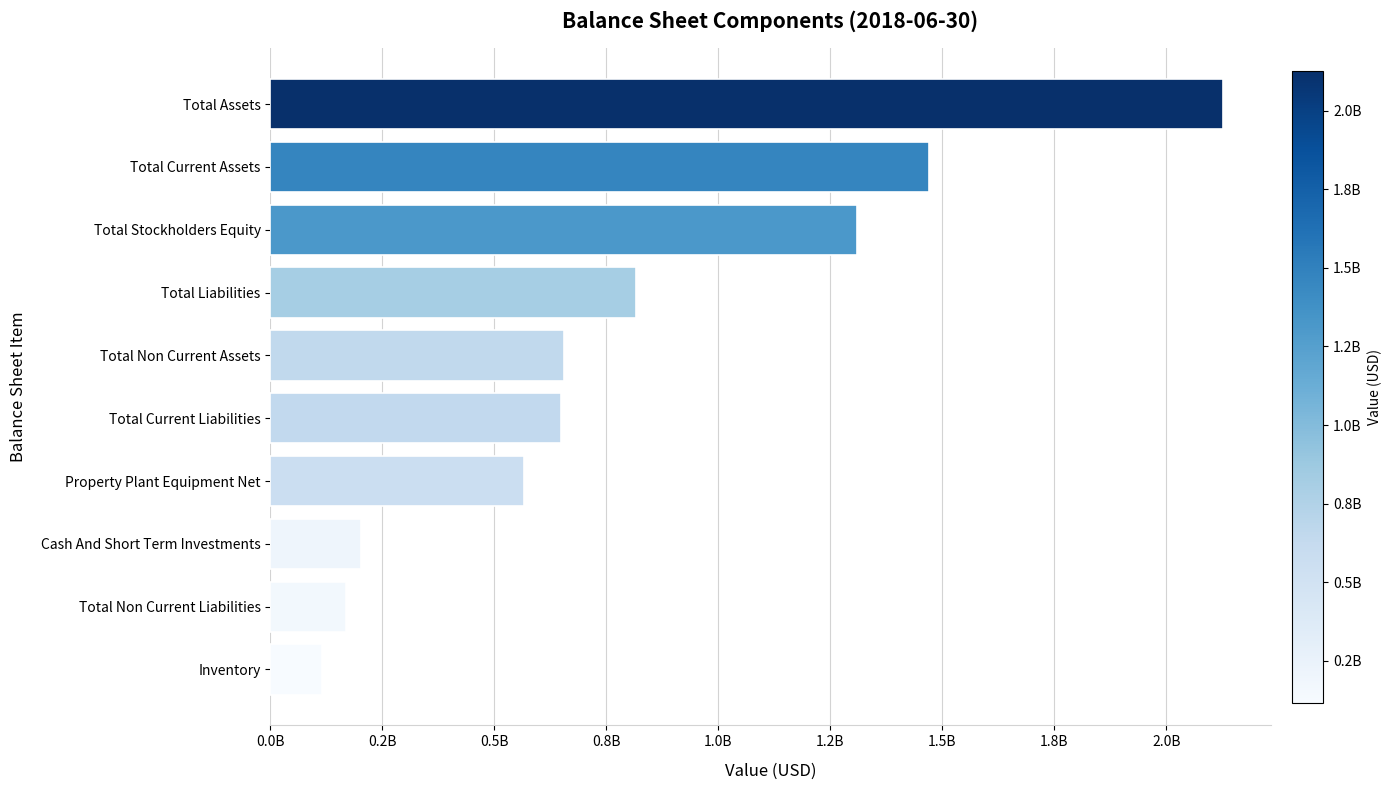

What is the sum of all values?

8084319575